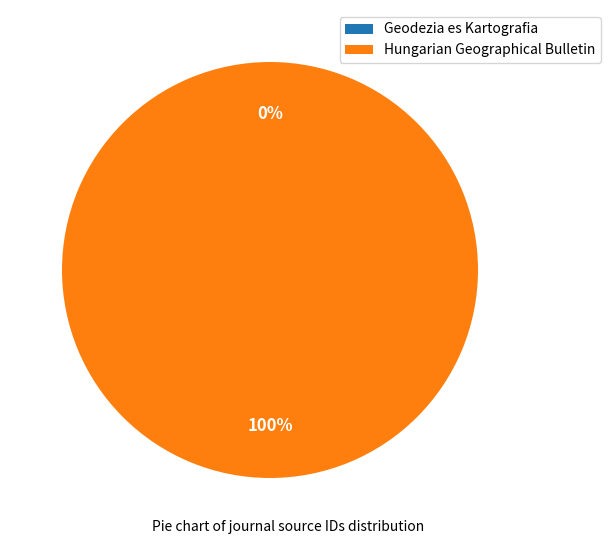

Does Hungarian Geographical Bulletin represent more than half of the total?

Yes